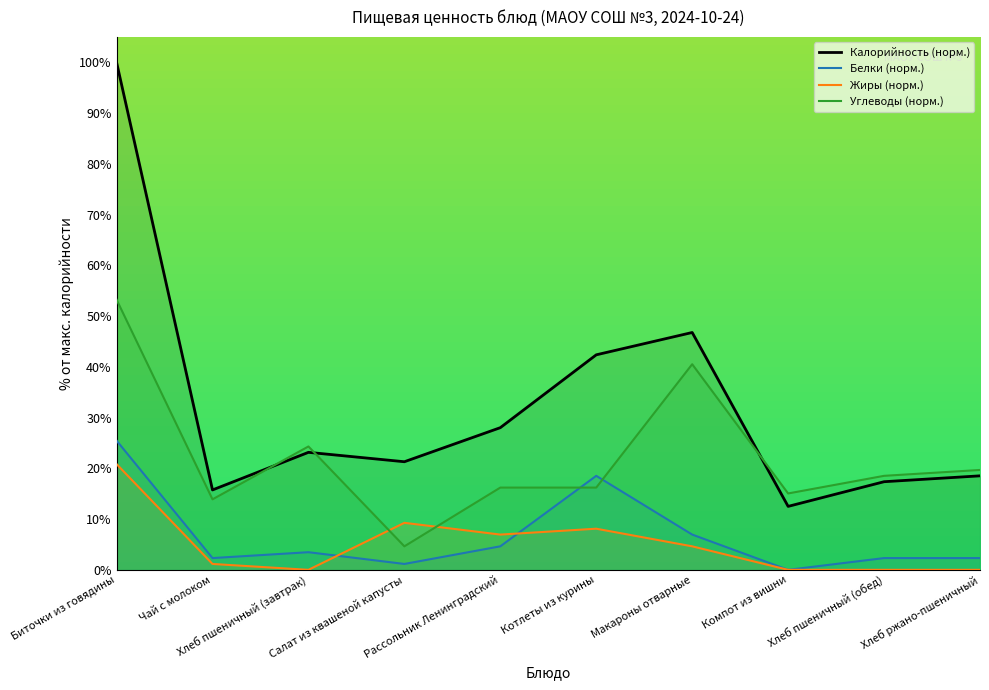

Reading left to right, transcribe all the data shown in this chart.

Калорийность (норм.): Биточки из говядины=100.0	Чай с молоком=15.7	Хлеб пшеничный (завтрак)=23.1	Салат из квашеной капусты=21.3	Рассольник Ленинградский=28.0	Котлеты из курины=42.4	Макароны отварные=46.8	Компот из вишни=12.5	Хлеб пшеничный (обед)=17.4	Хлеб ржано-пшеничный=18.5
Белки (норм.): Биточки из говядины=25.5	Чай с молоком=2.3	Хлеб пшеничный (завтрак)=3.5	Салат из квашеной капусты=1.2	Рассольник Ленинградский=4.6	Котлеты из курины=18.5	Макароны отварные=6.9	Компот из вишни=0.0	Хлеб пшеничный (обед)=2.3	Хлеб ржано-пшеничный=2.3
Жиры (норм.): Биточки из говядины=20.8	Чай с молоком=1.2	Хлеб пшеничный (завтрак)=0.0	Салат из квашеной капусты=9.3	Рассольник Ленинградский=6.9	Котлеты из курины=8.1	Макароны отварные=4.6	Компот из вишни=0.0	Хлеб пшеничный (обед)=0.0	Хлеб ржано-пшеничный=0.0
Углеводы (норм.): Биточки из говядины=53.2	Чай с молоком=13.9	Хлеб пшеничный (завтрак)=24.3	Салат из квашеной капусты=4.6	Рассольник Ленинградский=16.2	Котлеты из курины=16.2	Макароны отварные=40.5	Компот из вишни=15.0	Хлеб пшеничный (обед)=18.5	Хлеб ржано-пшеничный=19.7